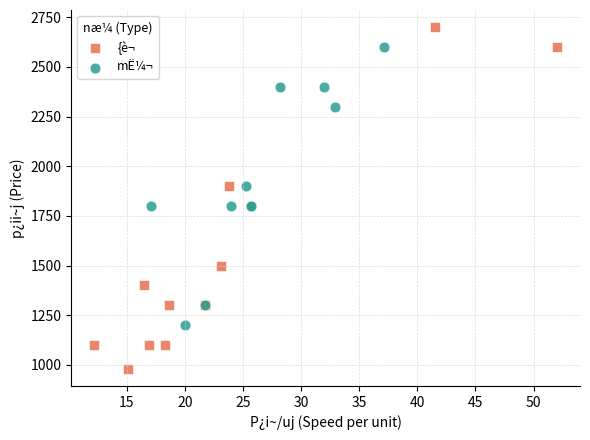

Which series reaches the minimum Y coordinate?

{è¬